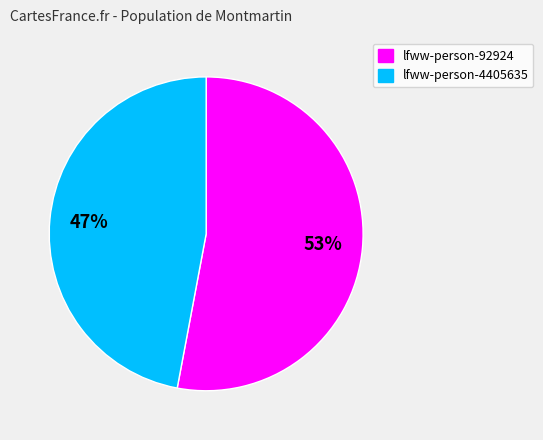

To the nearest percent, what is the average slice percentage?

50%